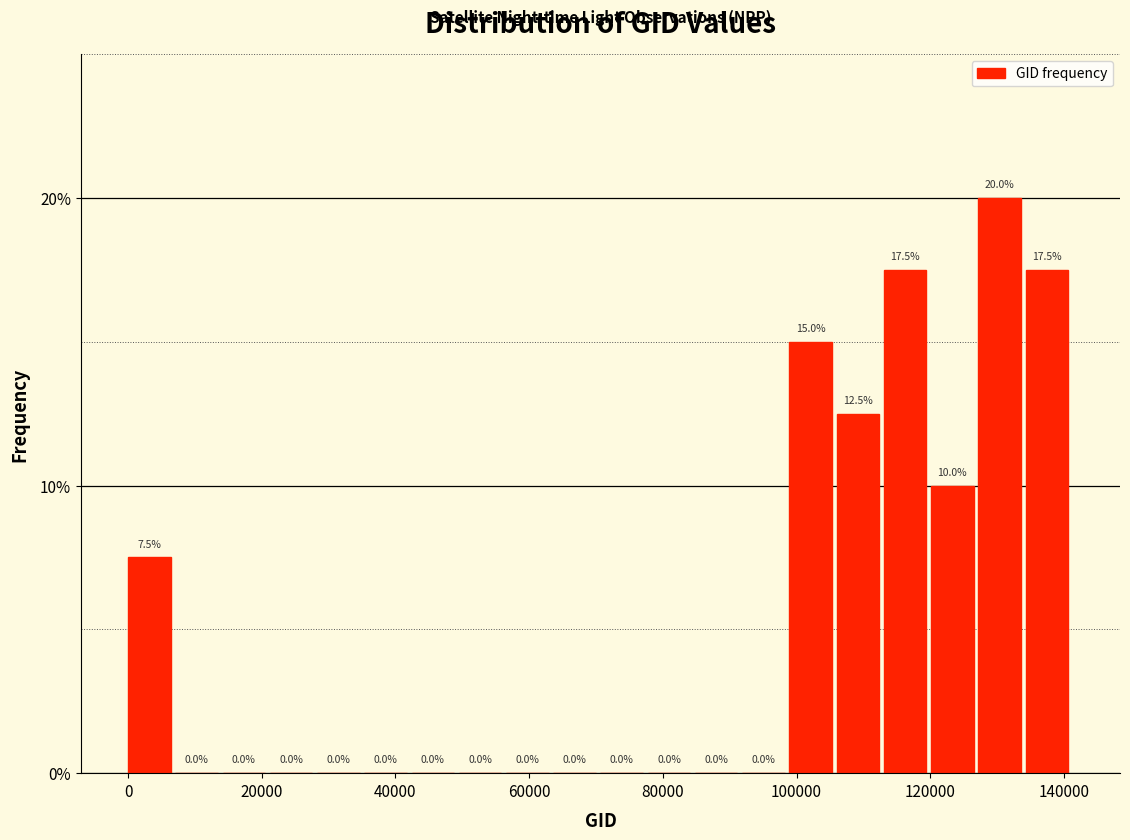

Read against the x-axis, roughly where is the centre of the tallest bar?

130000